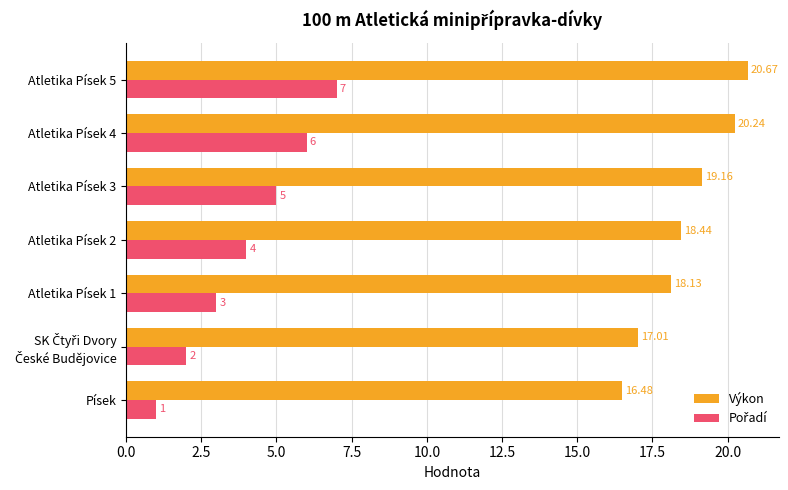

Which series has the largest total across all categories?

Výkon